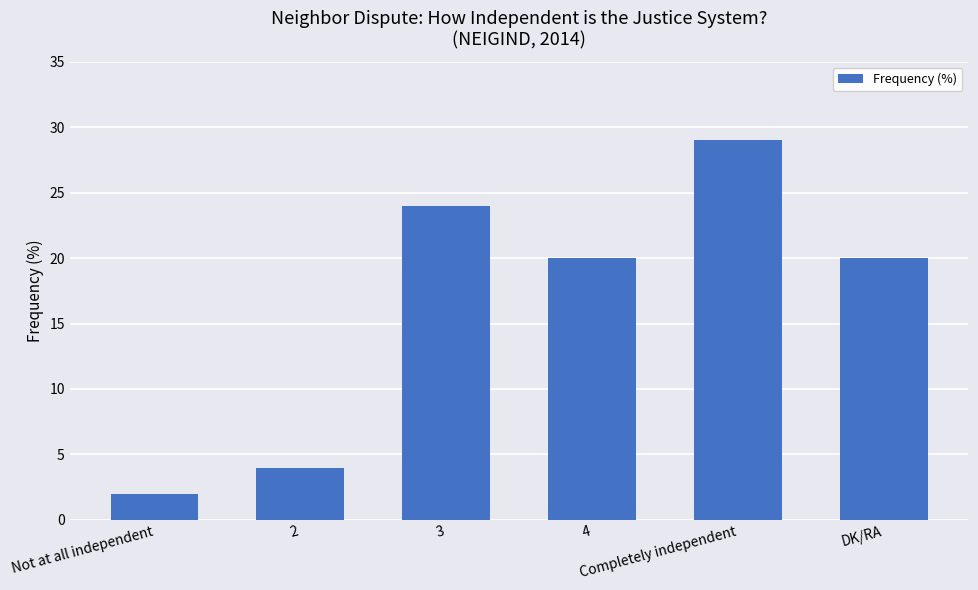

True or false: the data shows 39 at 3.

False